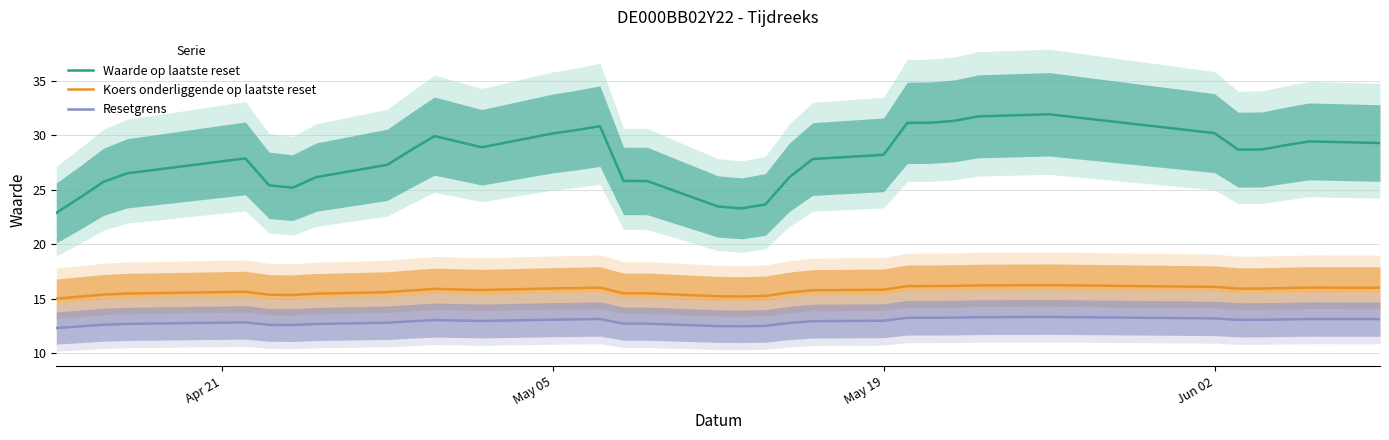

What are all the series names shown in the legend?

Waarde op laatste reset, Koers onderliggende op laatste reset, Resetgrens